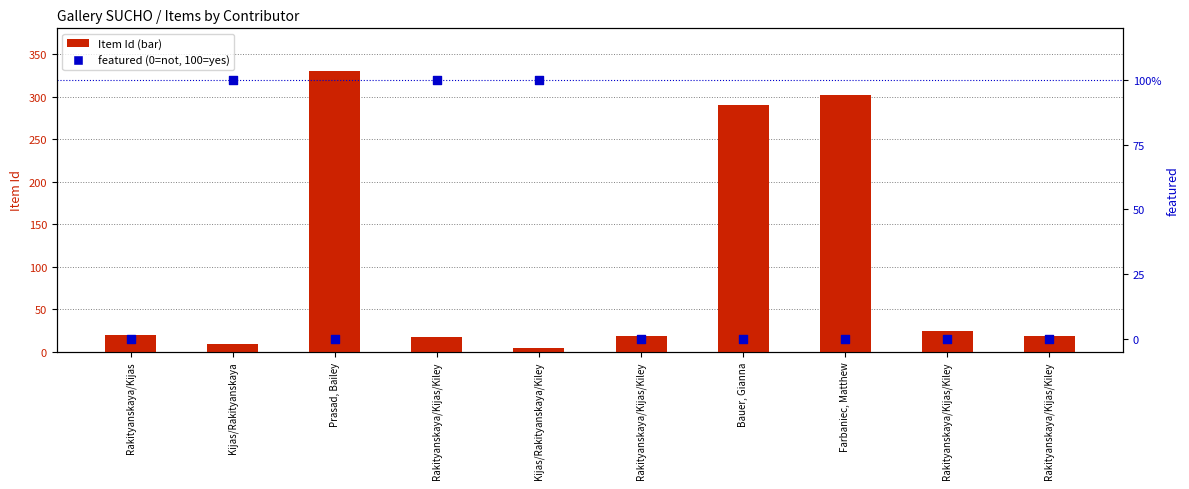

Which series reaches the minimum Y coordinate?

featured